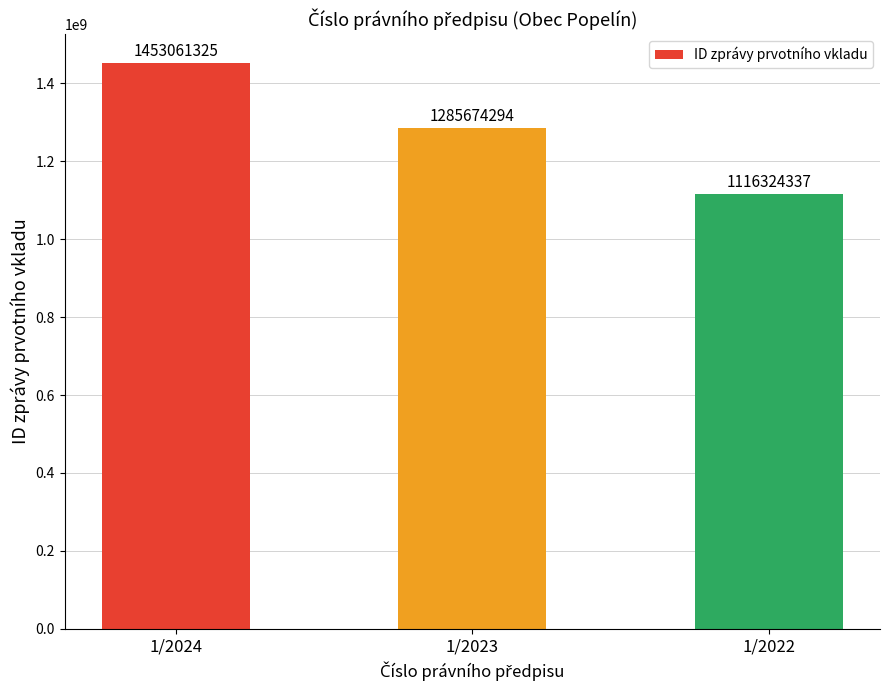

How many values are between 1116324337 and 1453061325?

3